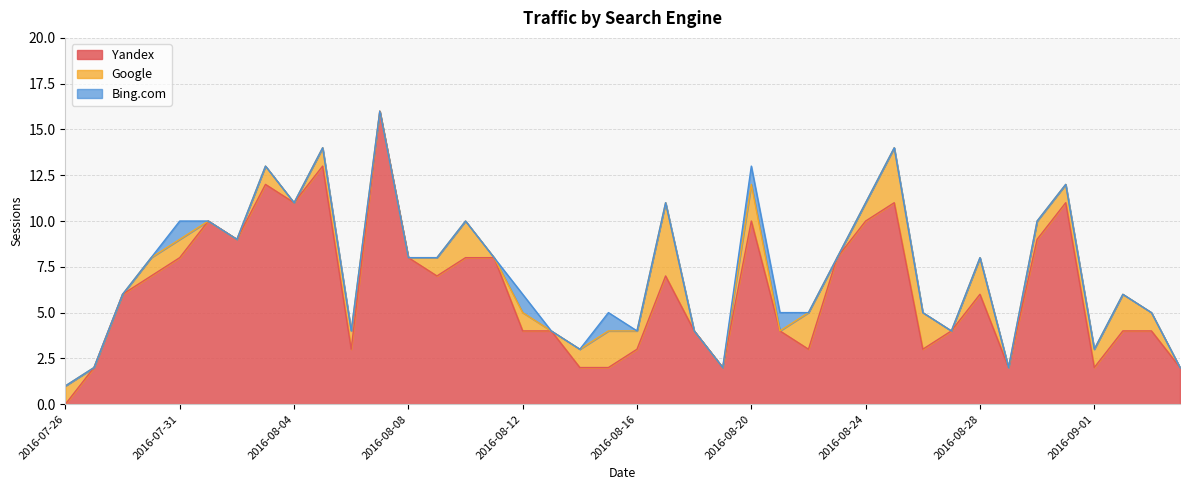

Reading left to right, what are all the values shown in this chart?

Yandex: 0	2	6	7	8	10	9	12	11	13	3	16	8	7	8	8	4	4	2	2	3	7	4	2	10	4	3	8	10	11	3	4	6	2	9	11	2	4	4	2
Google: 1	0	0	1	1	0	0	1	0	1	1	0	0	1	2	0	1	0	1	2	1	4	0	0	2	0	2	0	1	3	2	0	2	0	1	1	1	2	1	0
Bing.com: 0	0	0	0	1	0	0	0	0	0	0	0	0	0	0	0	1	0	0	1	0	0	0	0	1	1	0	0	0	0	0	0	0	0	0	0	0	0	0	0